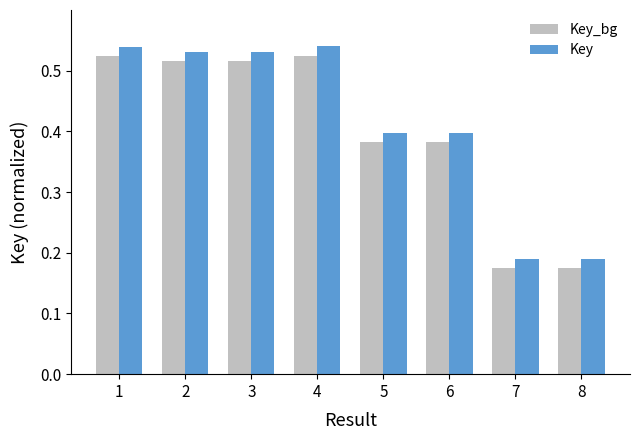

What is the difference between the second highest and minimum values in the Key_bg series?

0.3